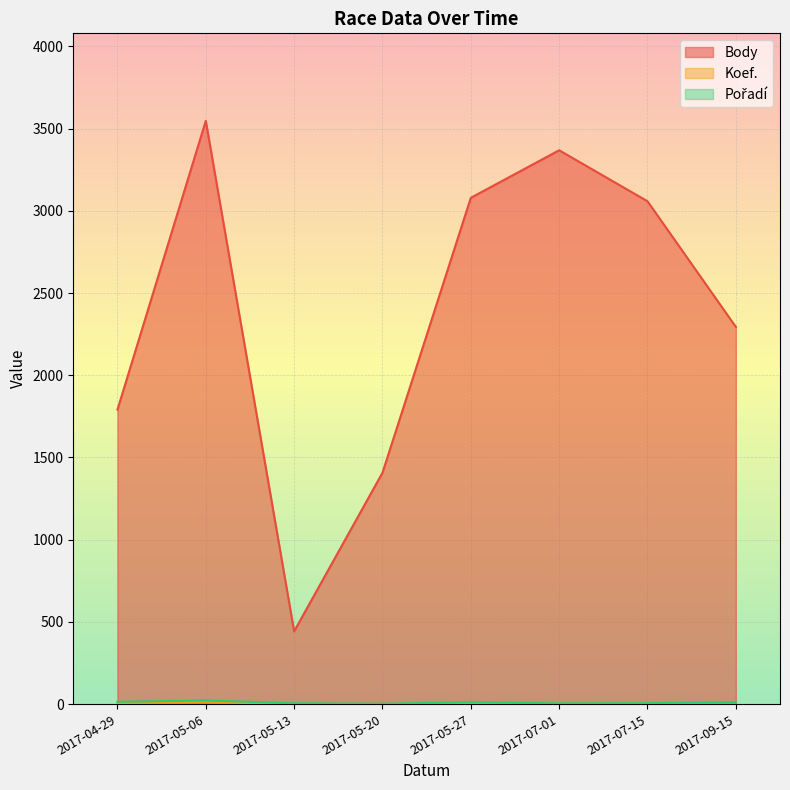

Where is the first local maximum for Body?

2017-05-06